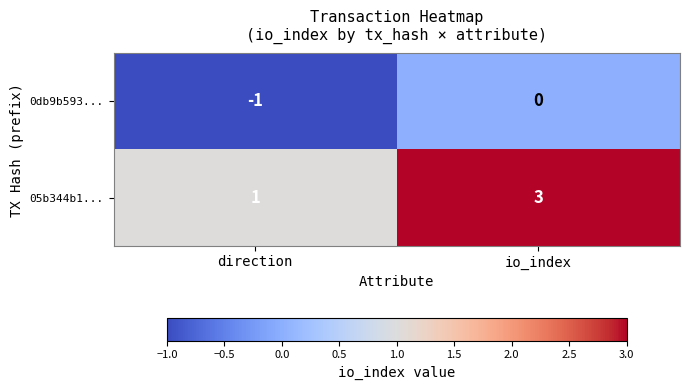

Rank the series at io_index from lowest to highest value.

0db9b593..., 05b344b1...